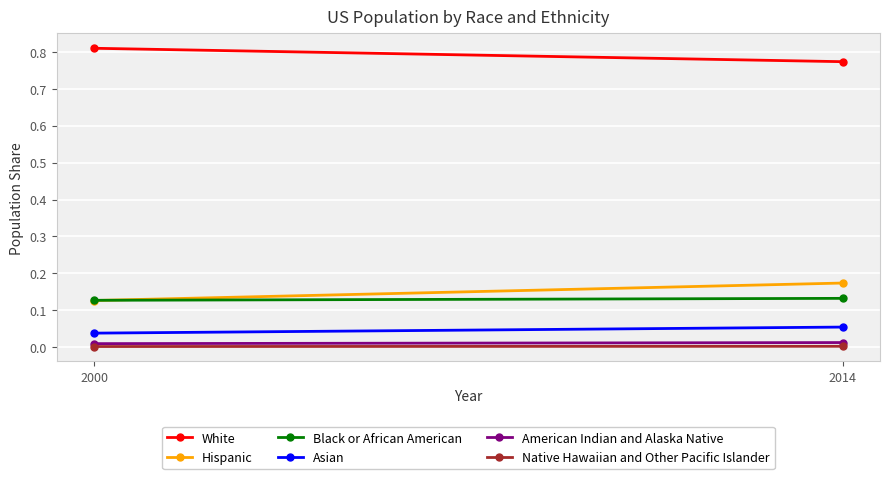

At which label does Black or African American reach its peak?

2014